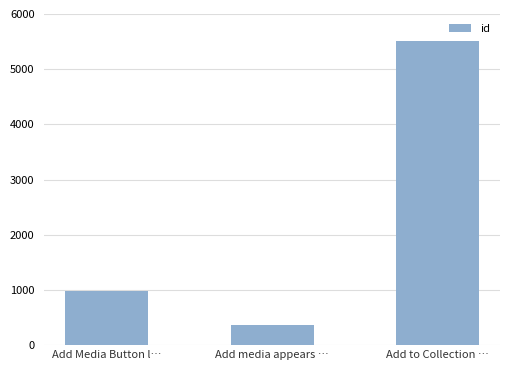

What is the ratio of the value at Add media appears … to the value at Add to Collection …?

0.1